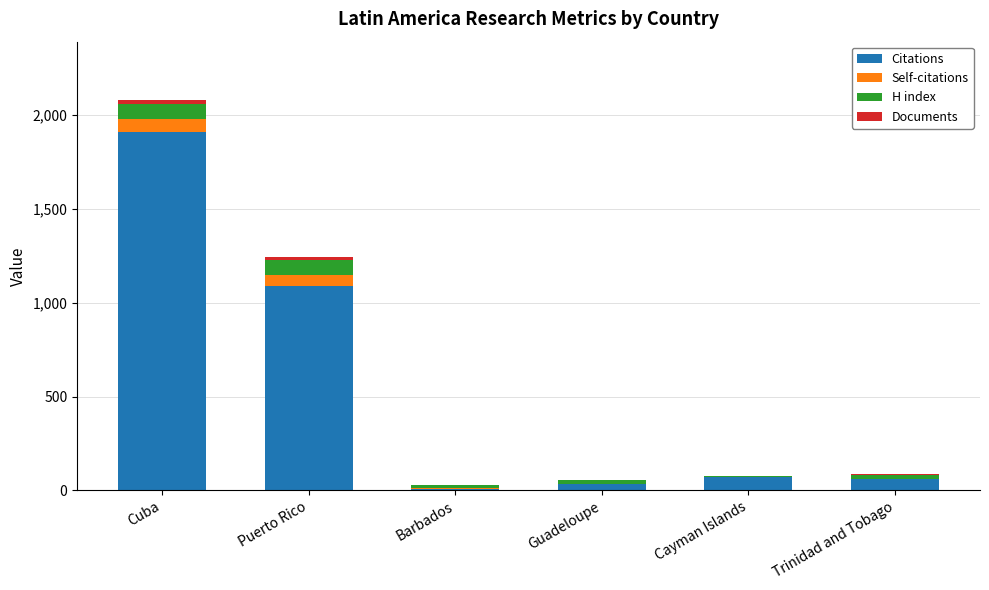

What is the maximum value for Citations?

1910